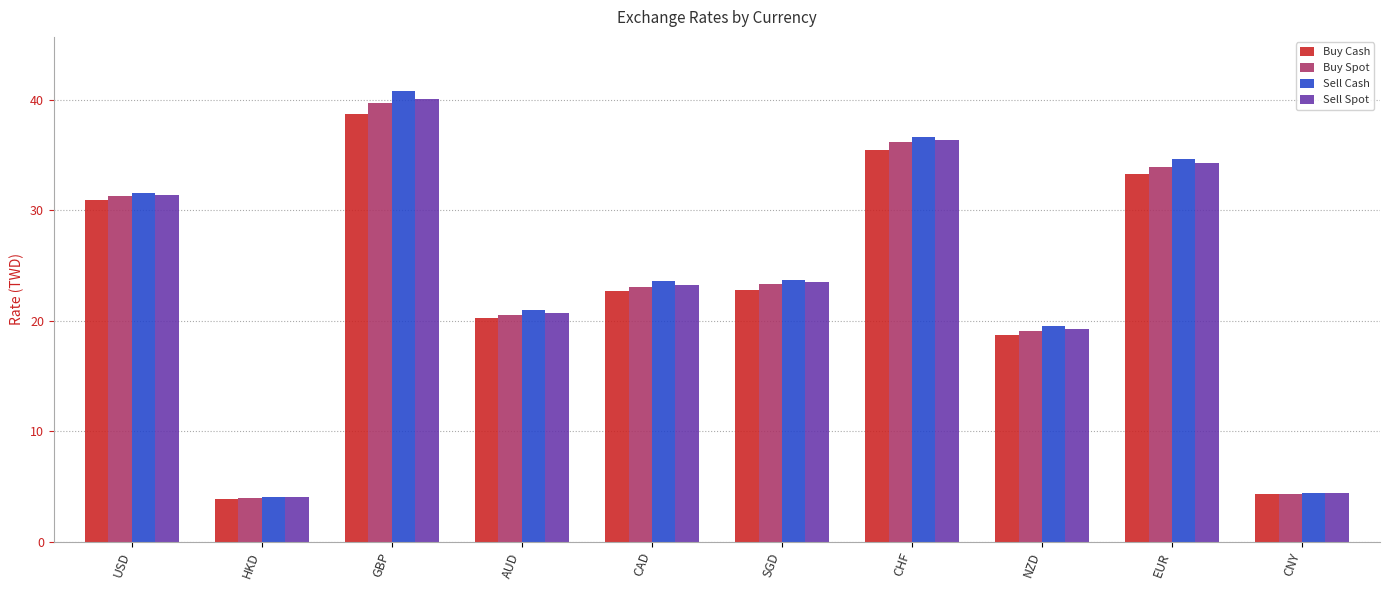

Is the value of Sell Spot at SGD greater than the value of Buy Cash at NZD?

Yes